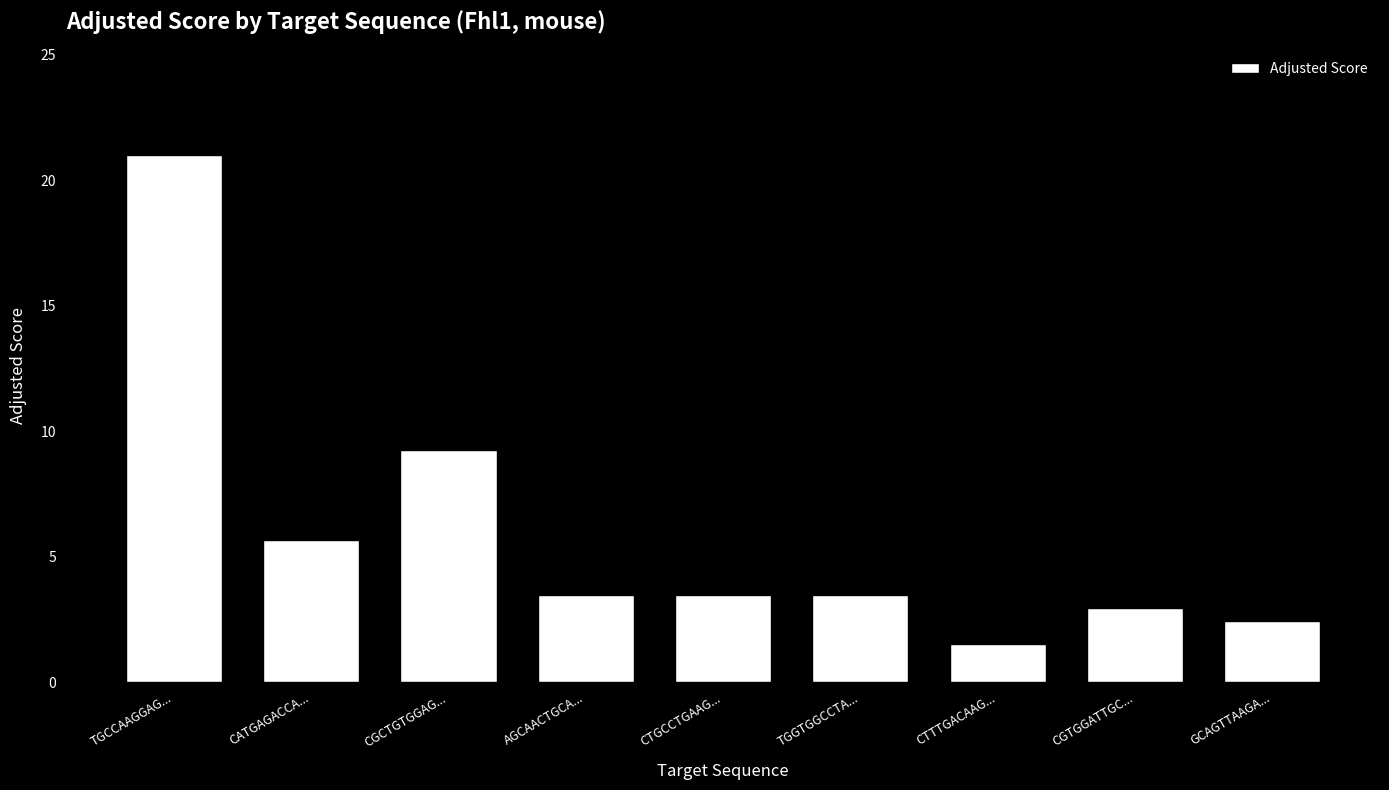

Reading right to left, transcribe all the data shown in this chart.

GCAGTTAAGA...=2.4	CGTGGATTGC...=3.0	CTTTGACAAG...=1.5	TGGTGGCCTA...=3.5	CTGCCTGAAG...=3.5	AGCAACTGCA...=3.5	CGCTGTGGAG...=9.2	CATGAGACCA...=5.7	TGCCAAGGAG...=21.0